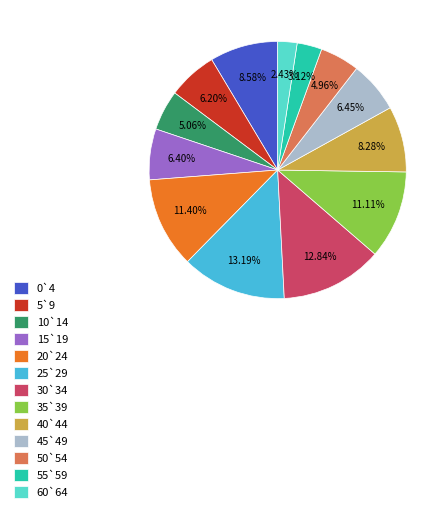

Combined, do 30`34 and 40`44 account for over 50%?

No